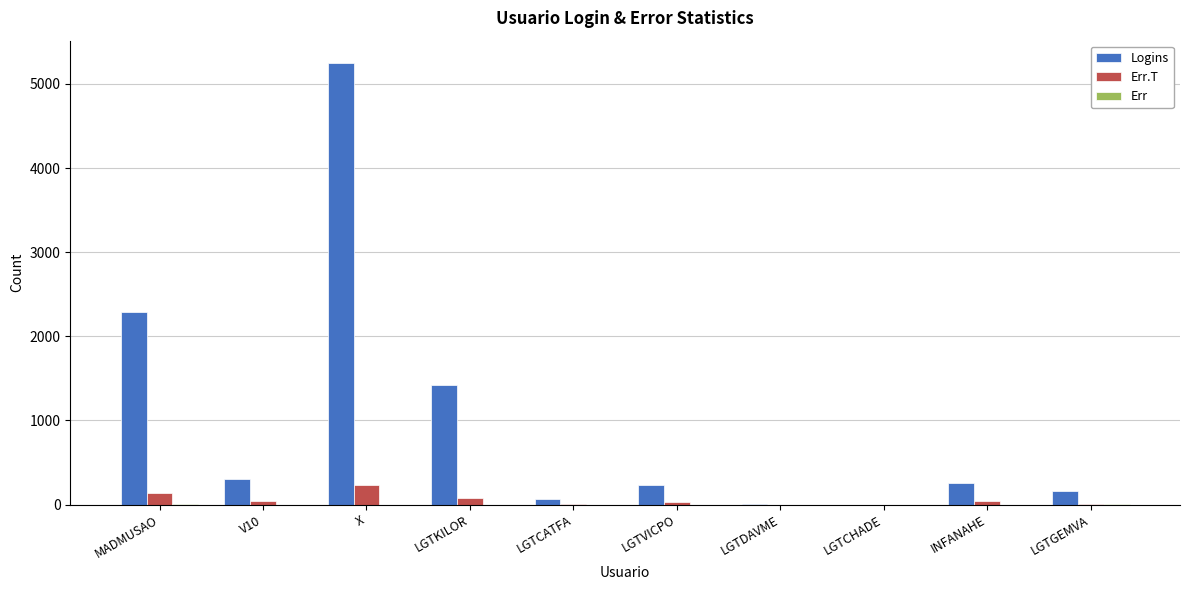

What is the maximum value shown in the chart?

5252